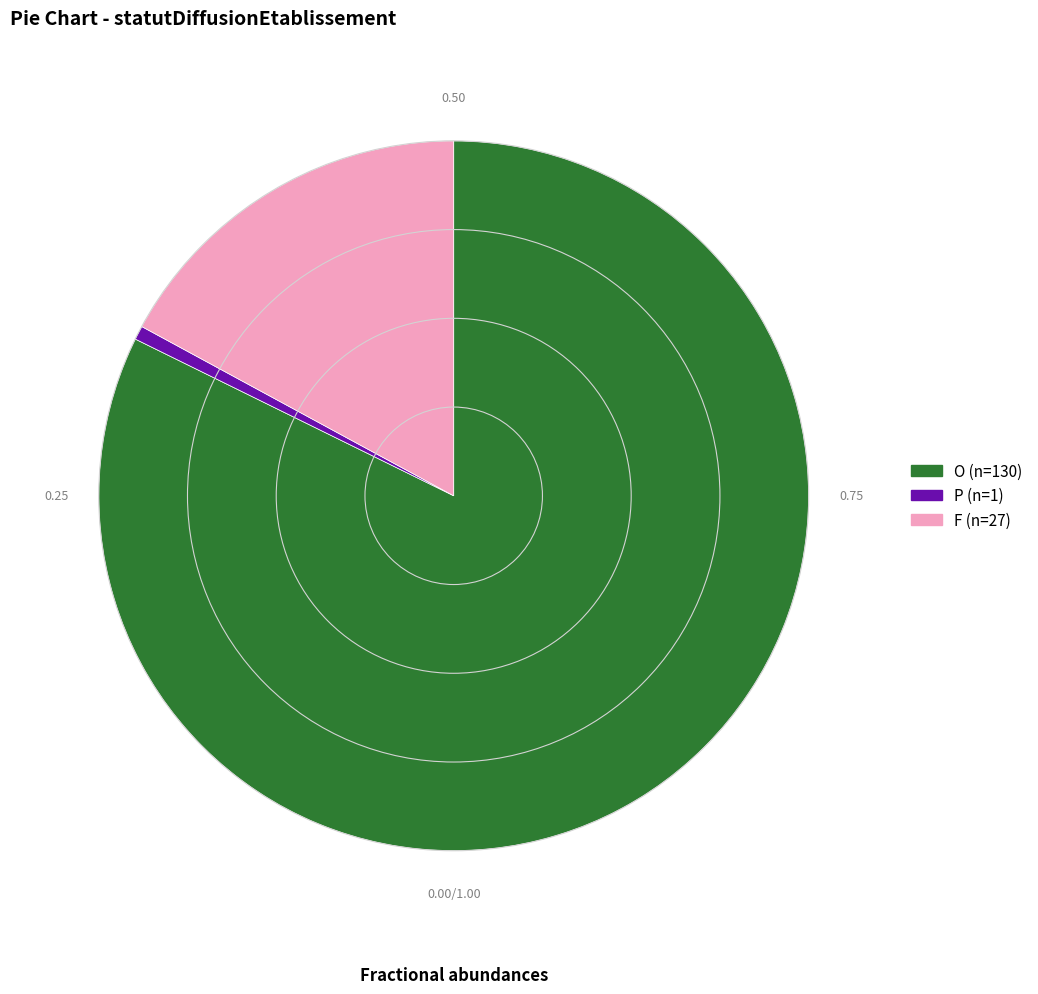

Count the number of slices in the pie.

3